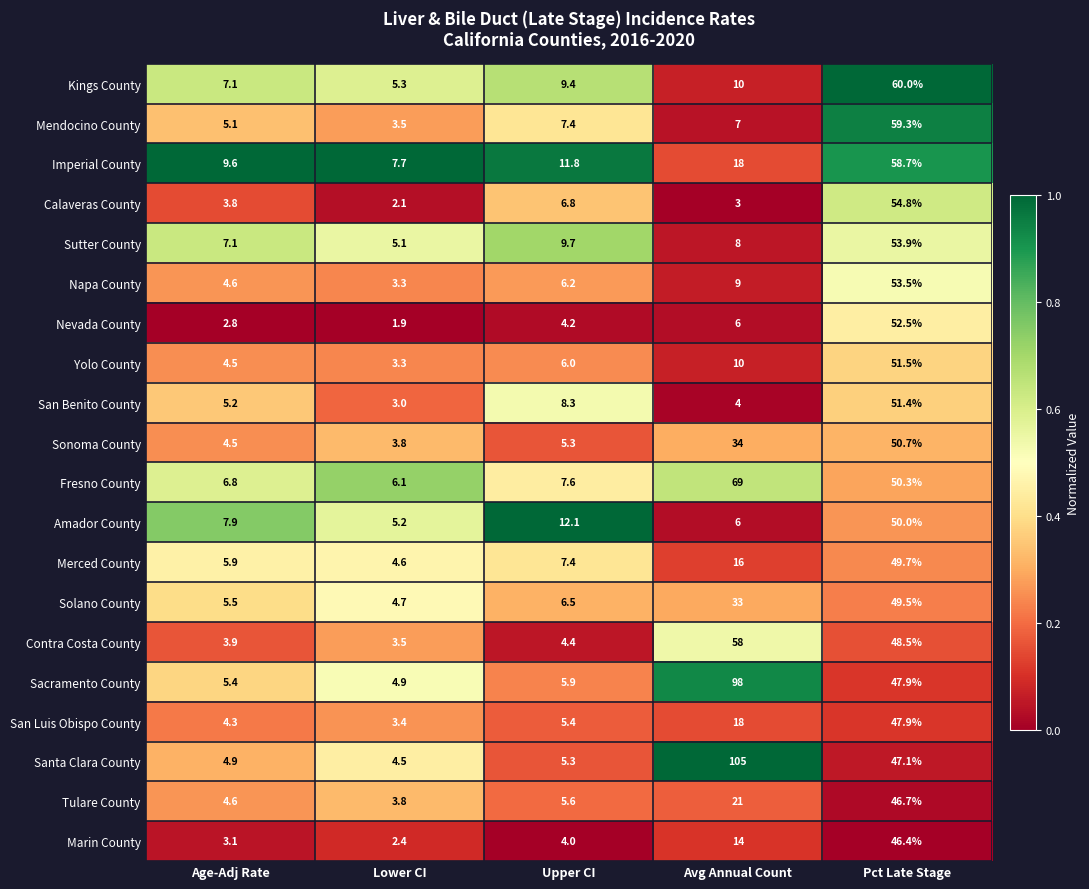

At which category is the sum across all series the highest?

Pct Late Stage